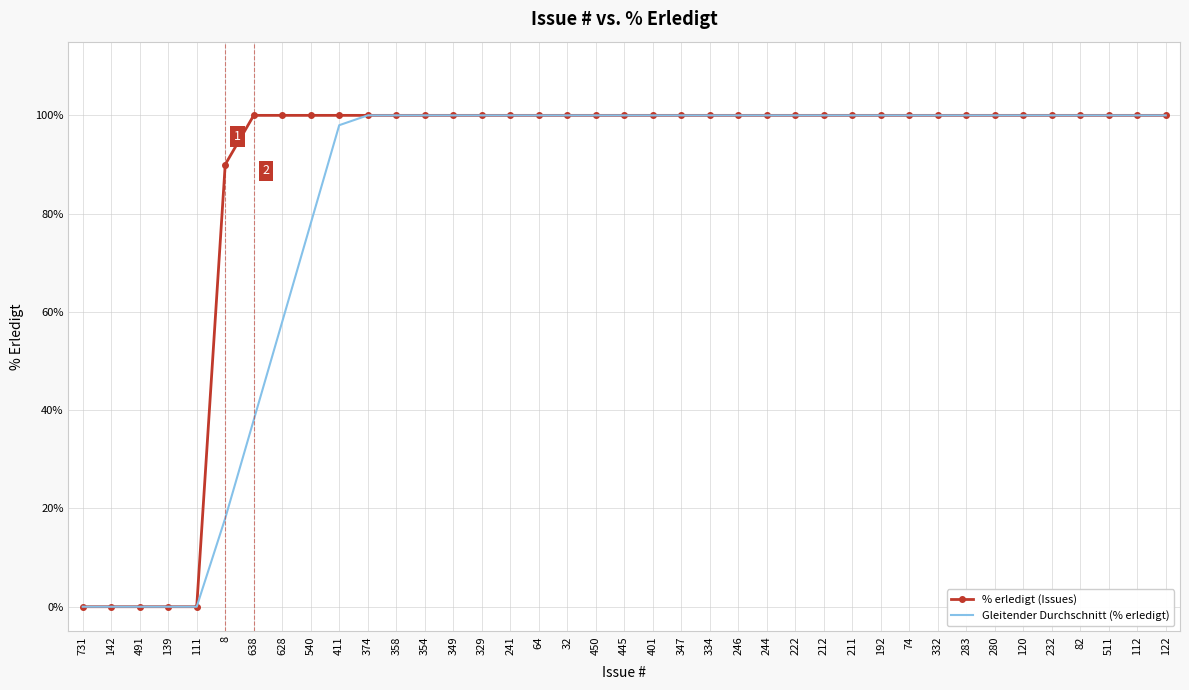

What is the difference between the maximum and second lowest values in the Gleitender Durchschnitt (% erledigt) series?

100